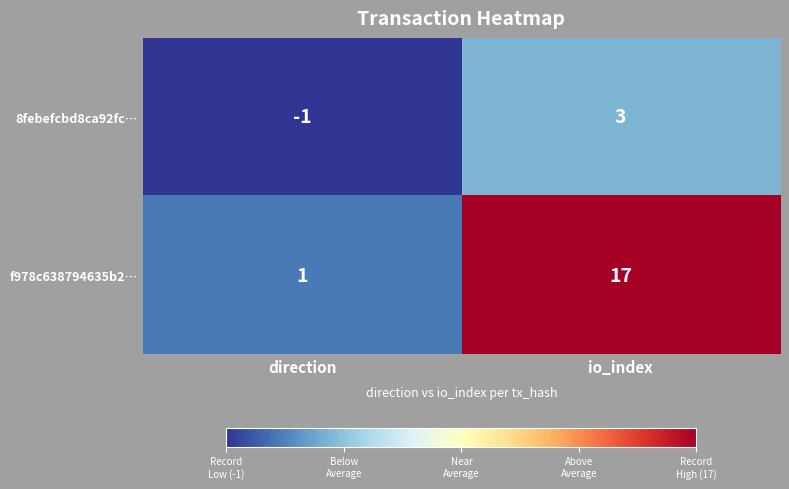

At how many categories does at least one series exceed 16?

1